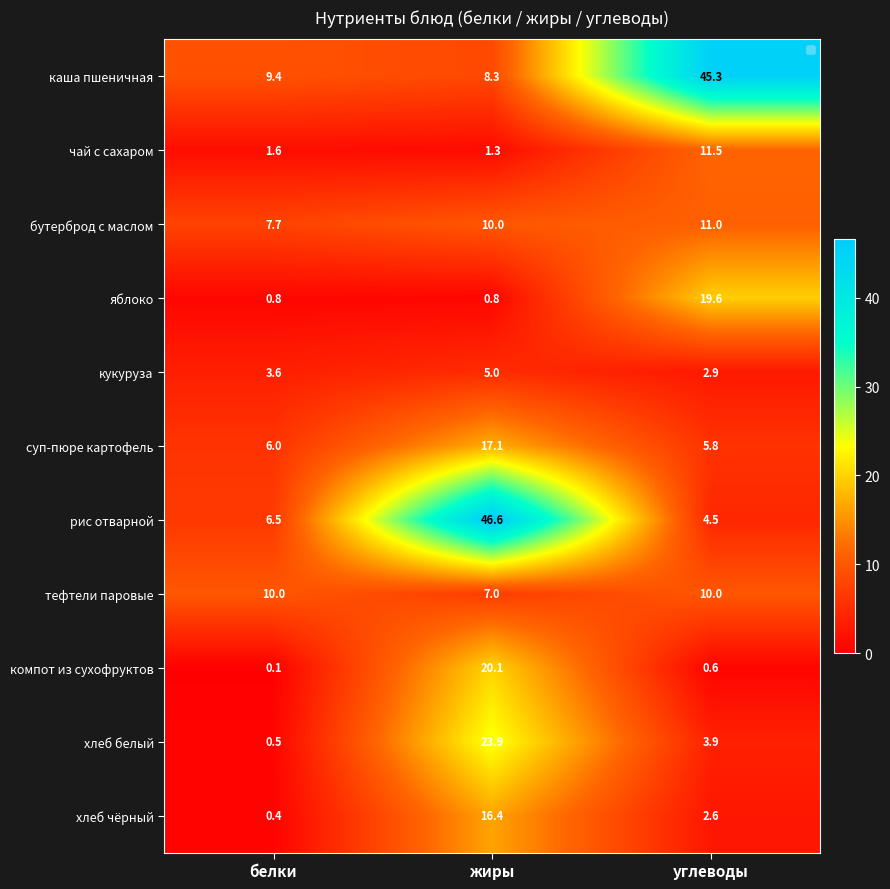

Which series has the widest spread of values?

рис отварной